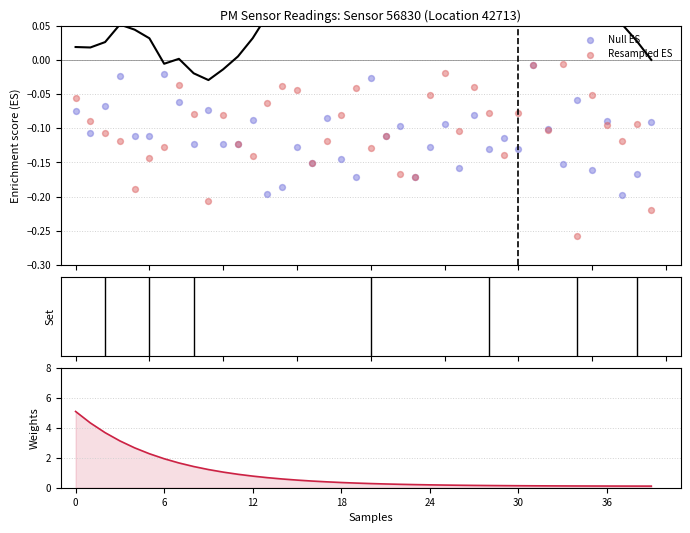

At how many categories does at least one series exceed 3?

4